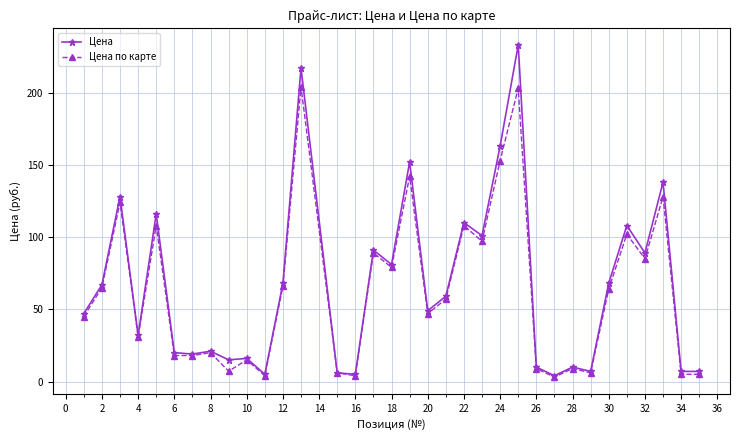

What is the value of the Цена point at the 24th from the left?

233.0